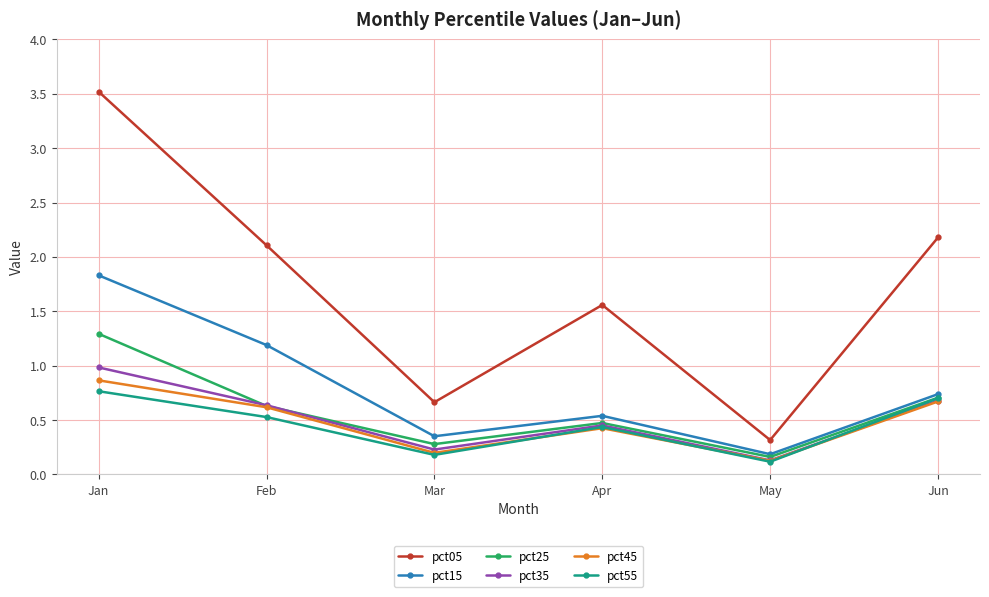

Which series has the largest range (max minus min)?

pct05